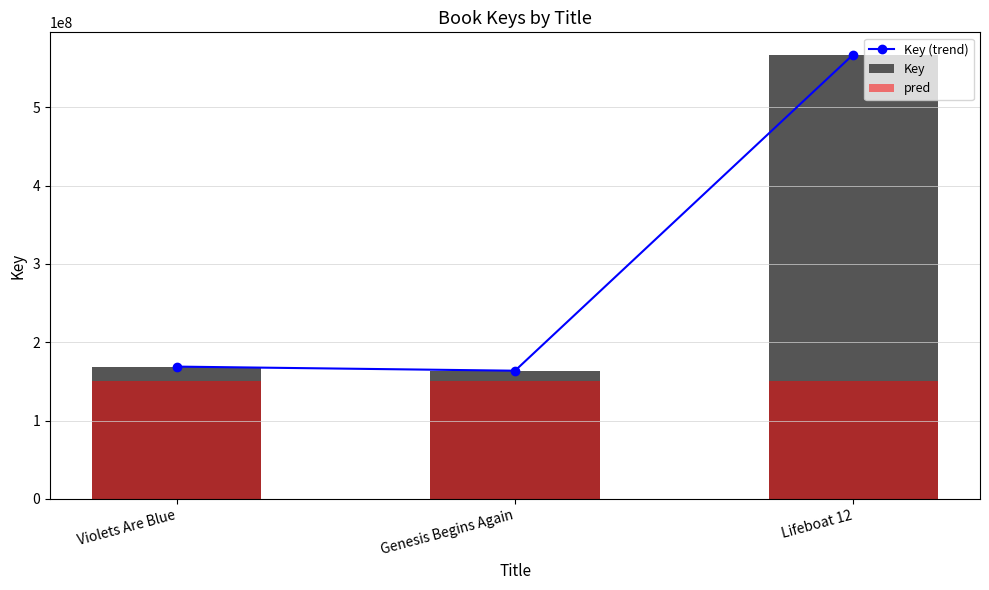

Rank the series at Genesis Begins Again from lowest to highest value.

pred, Key (trend), Key